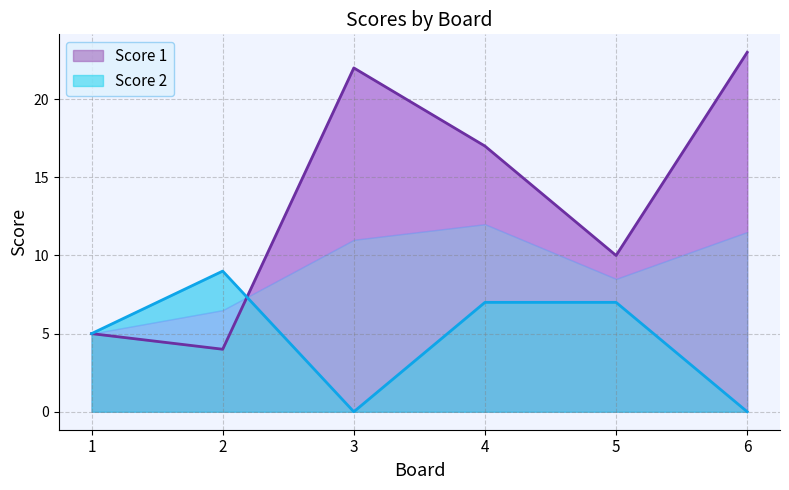

Is it true that Score 1 equals 5 at 1?

True